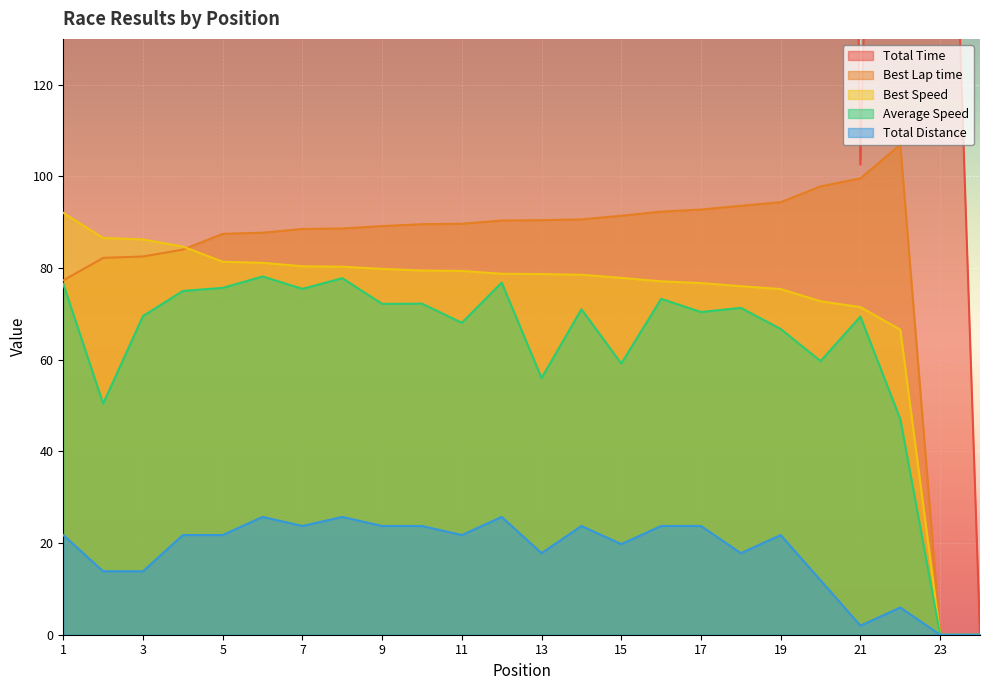

How many lines are shown in the chart?

5